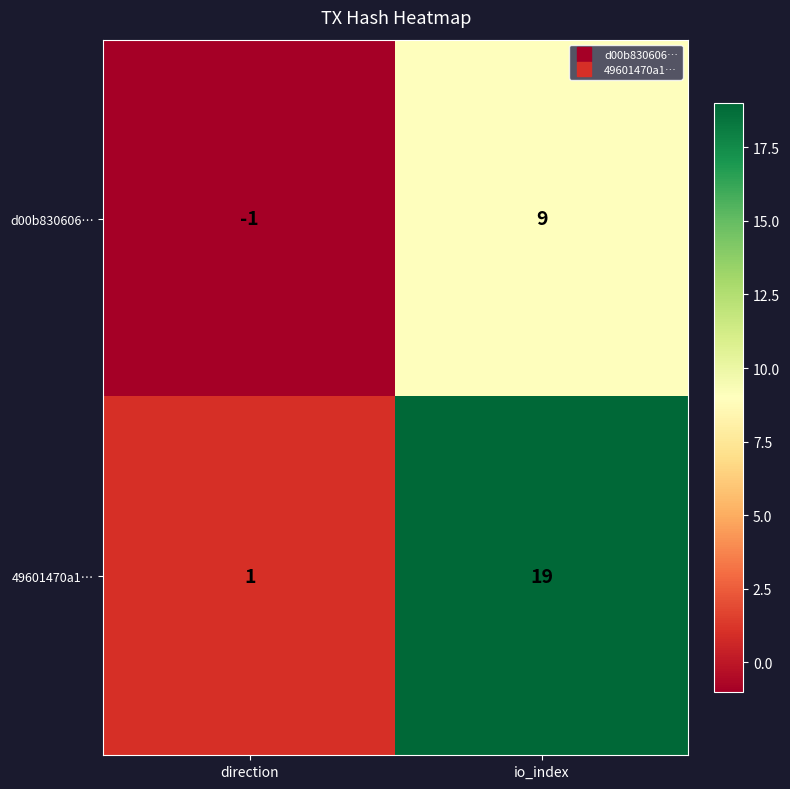

At how many categories does at least one series exceed 0?

2